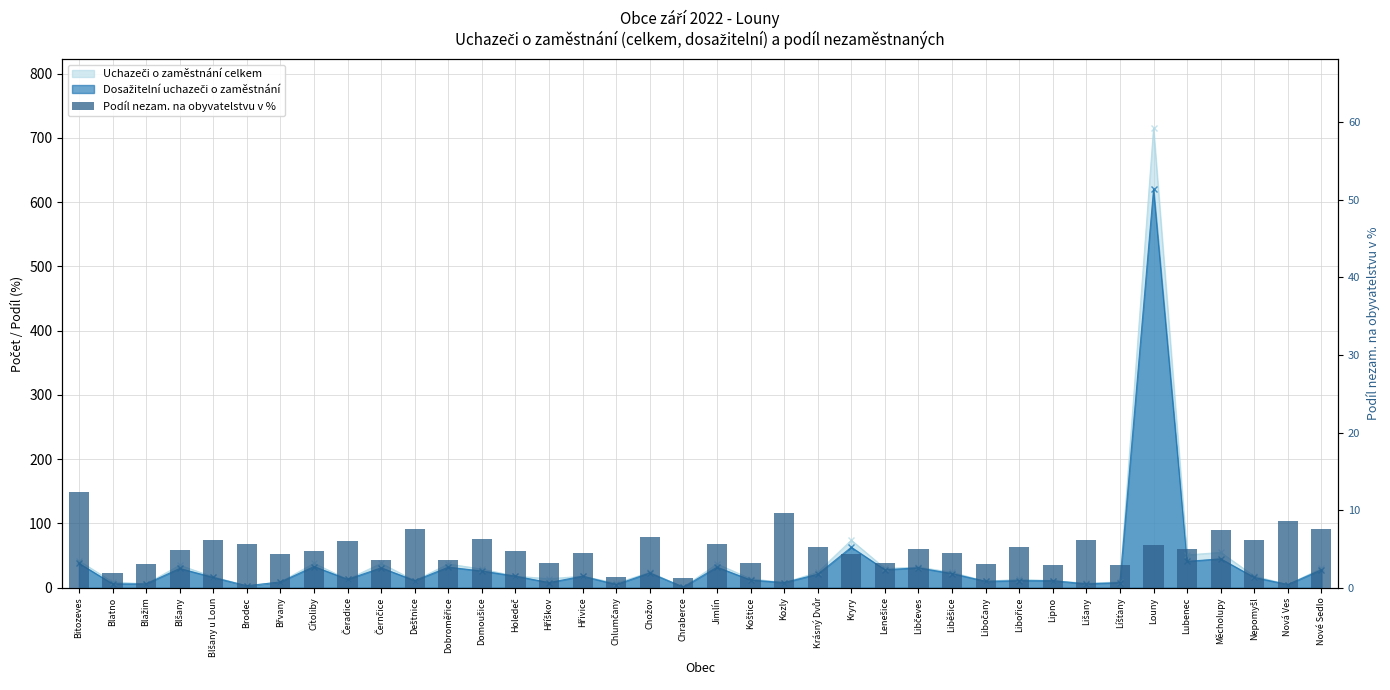

True or false: the data shows 3.1 at Bitozeves.

False